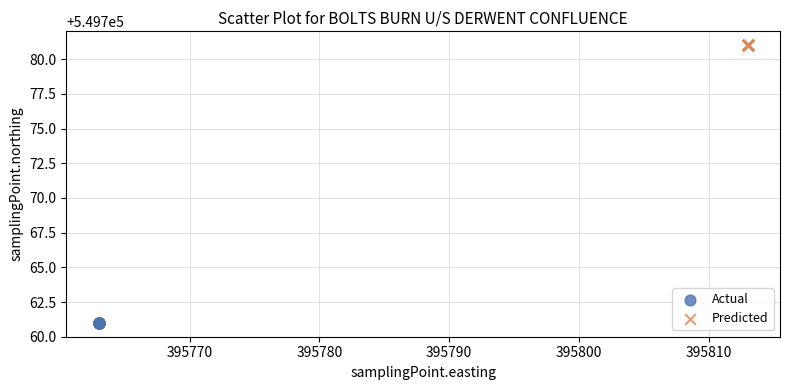

Which series contains the highest Y value?

Predicted